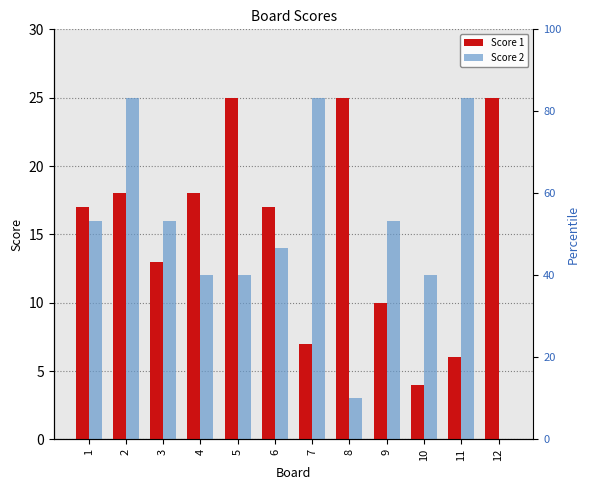

Reading right to left, transcribe all the data shown in this chart.

Score 1: 25	6	4	10	25	7	17	25	18	13	18	17
Score 2: 0	25	12	16	3	25	14	12	12	16	25	16